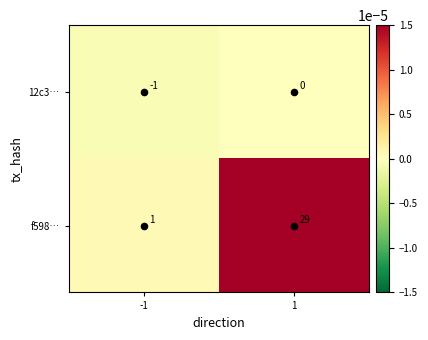

What is the maximum value for f598…?

29